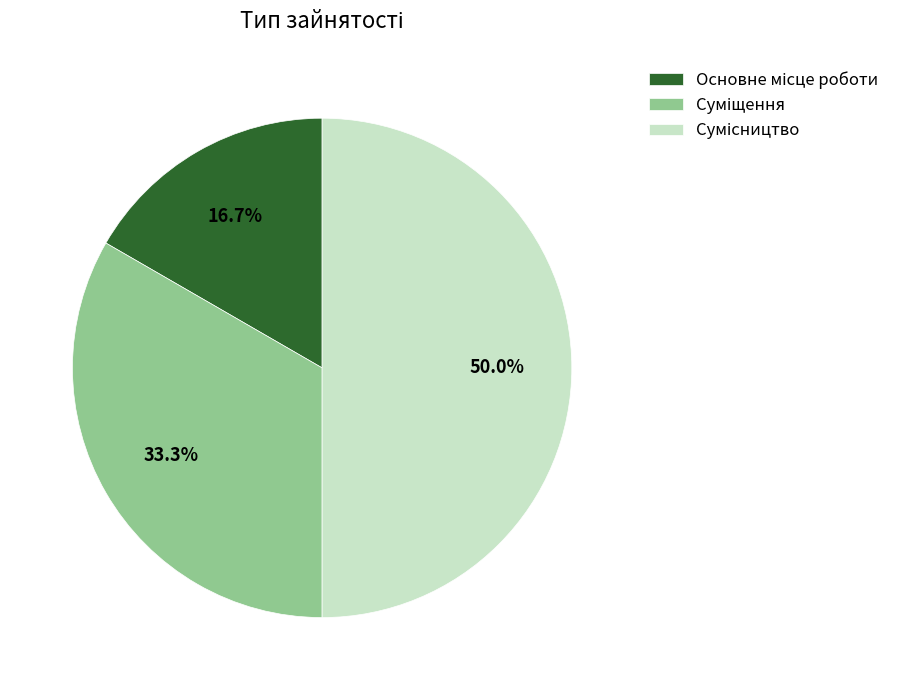

The Сумісництво slice represents 50% of the pie. True or false?

True